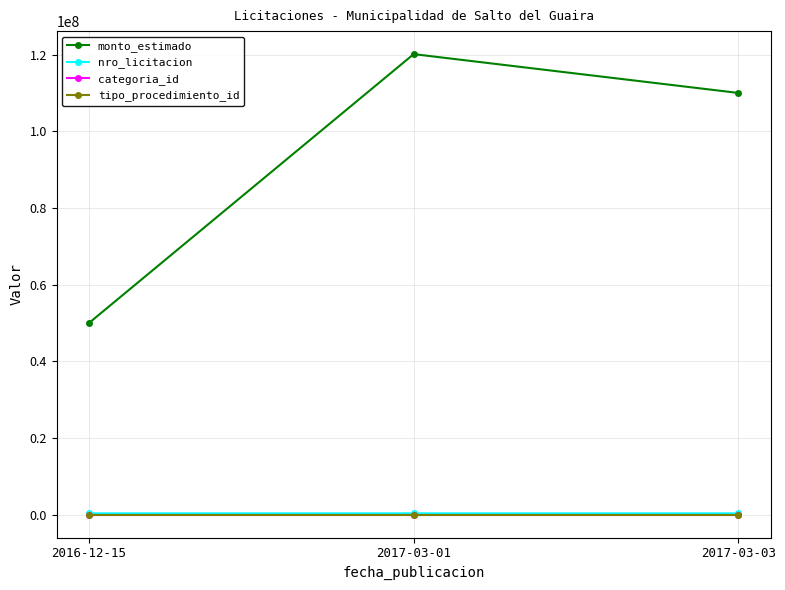

How many lines are shown in the chart?

4